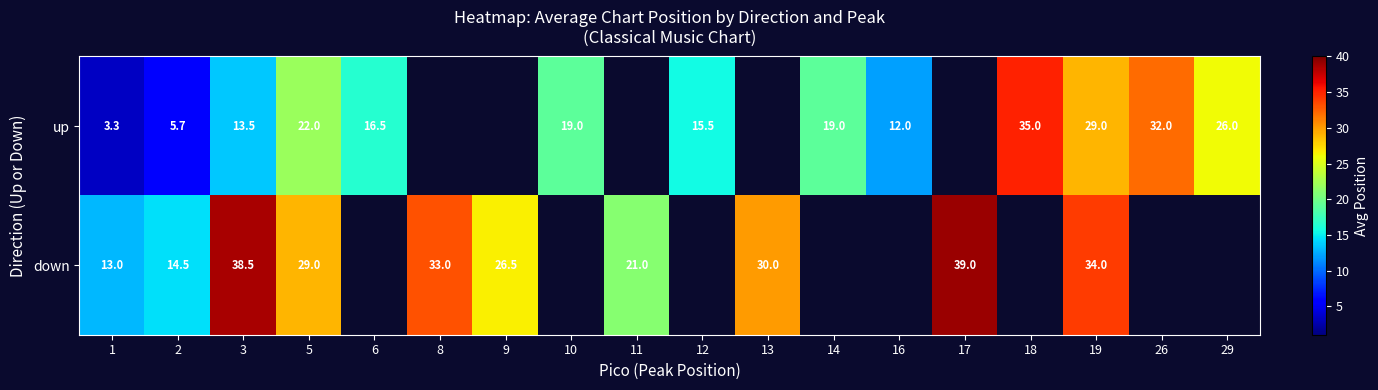

Which has a higher value, 11 or 18?

18